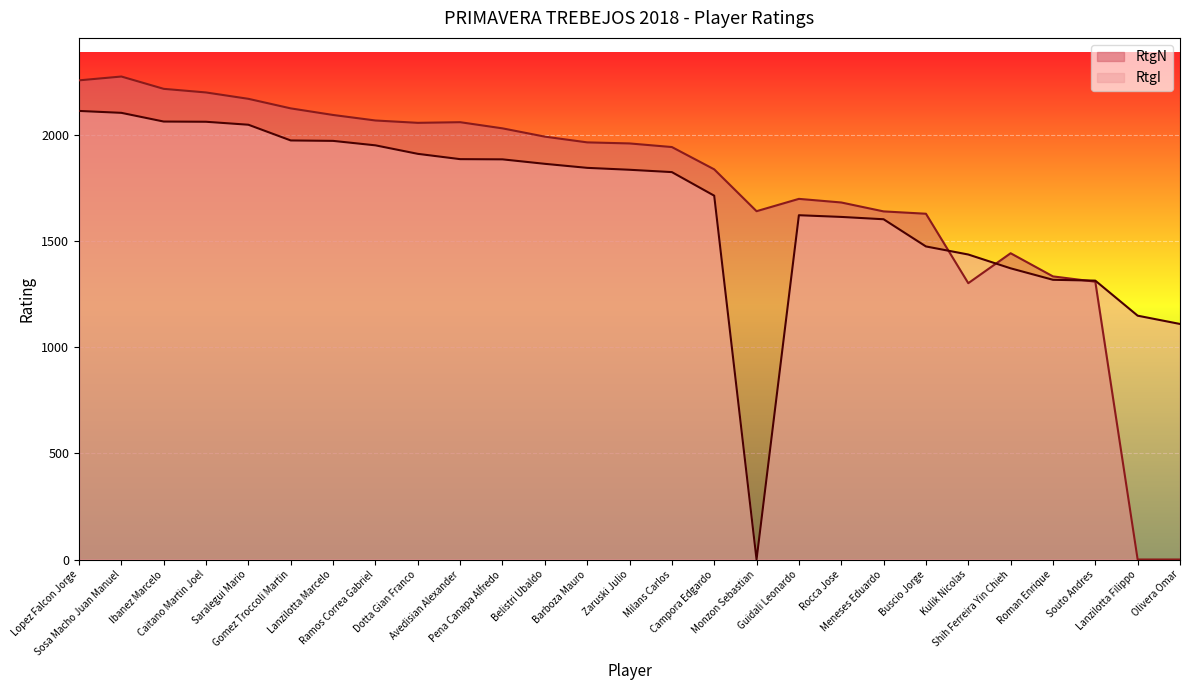

How many times do RtgN and RtgI cross each other?

3